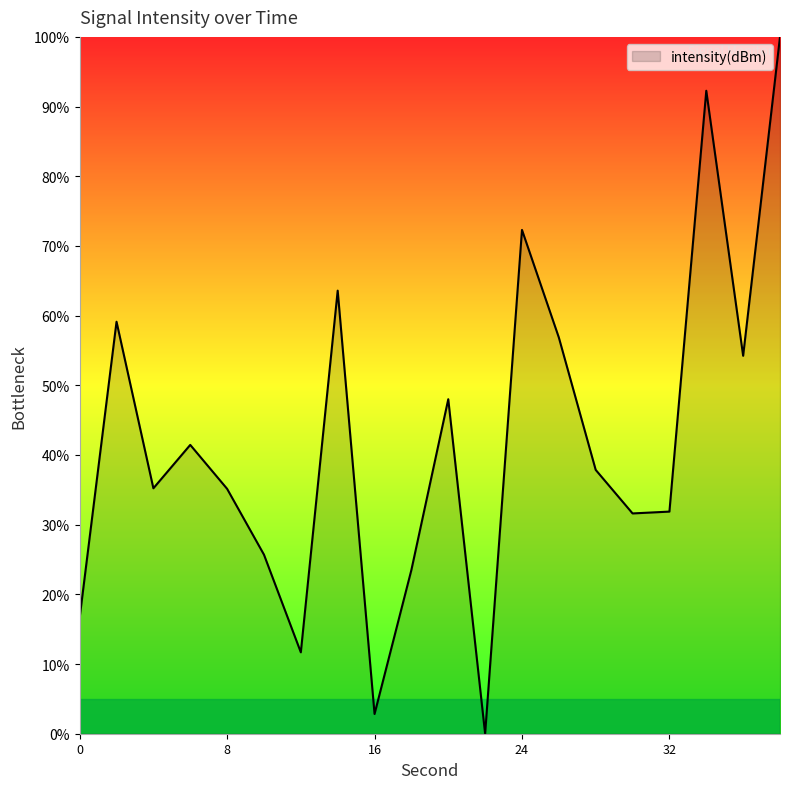

What is the difference between the maximum and minimum values?

100.0